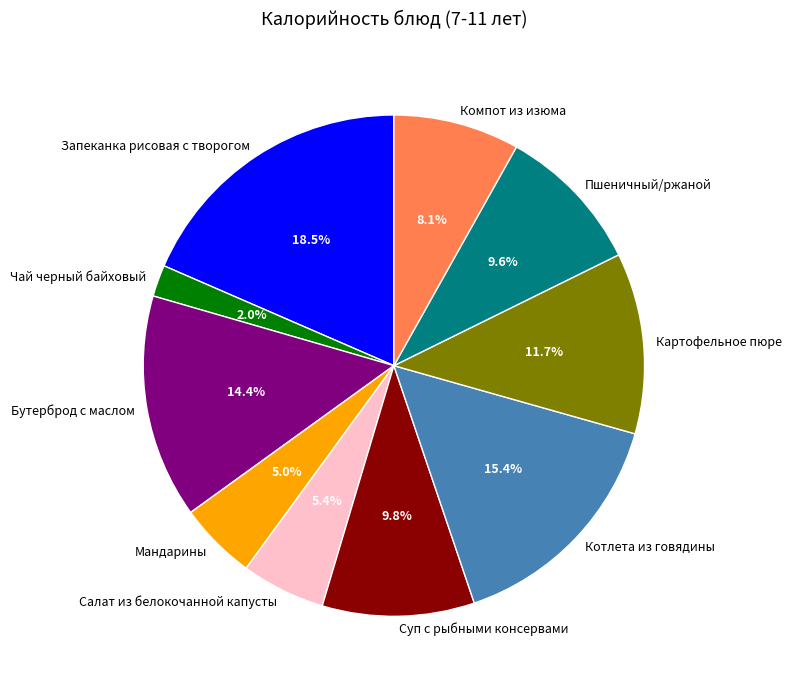

Count the number of slices in the pie.

10